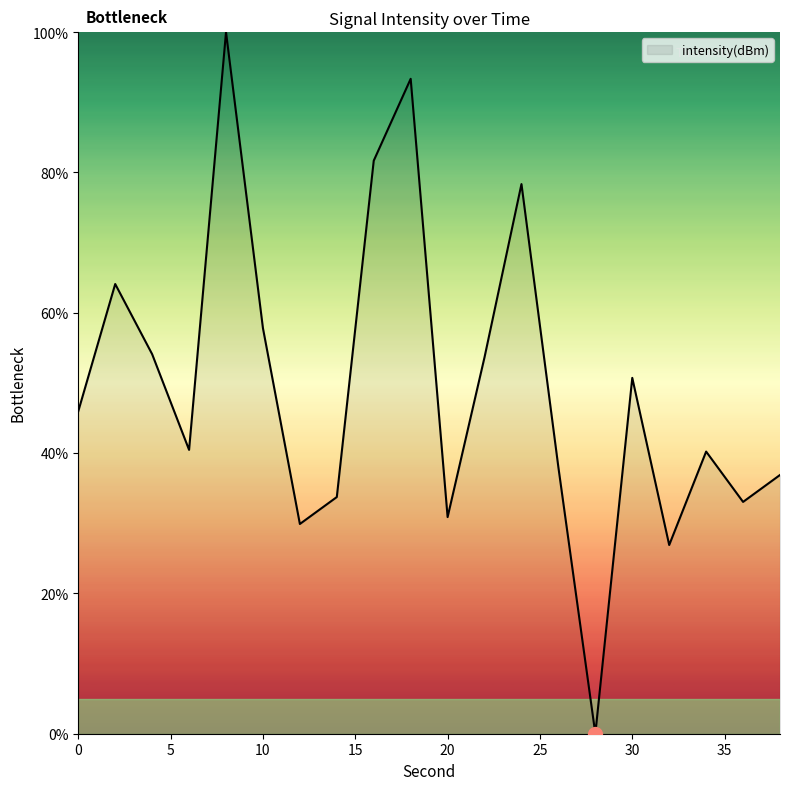

What is the difference between the maximum and minimum values?

100.0